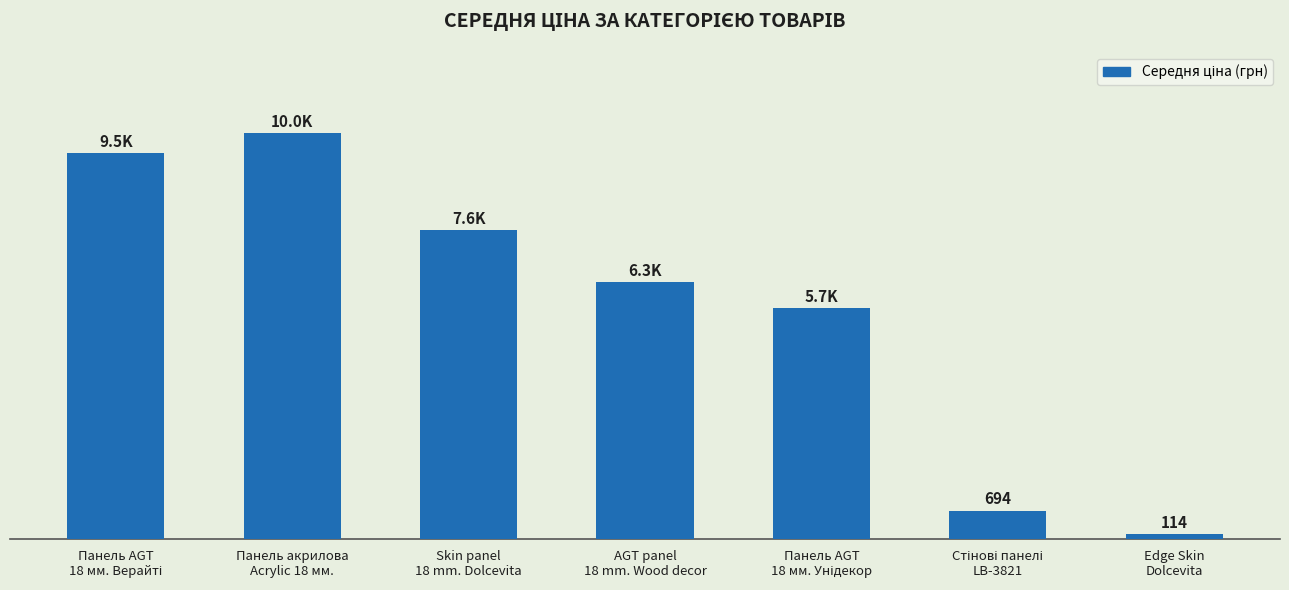

Rank the categories by value from highest to lowest.

Панель акрилова
Acrylic 18 мм., Панель AGT
18 мм. Верайті, Skin panel
18 mm. Dolcevita, AGT panel
18 mm. Wood decor, Панель AGT
18 мм. Унідекор, Стінові панелі
LB-3821, Edge Skin
Dolcevita